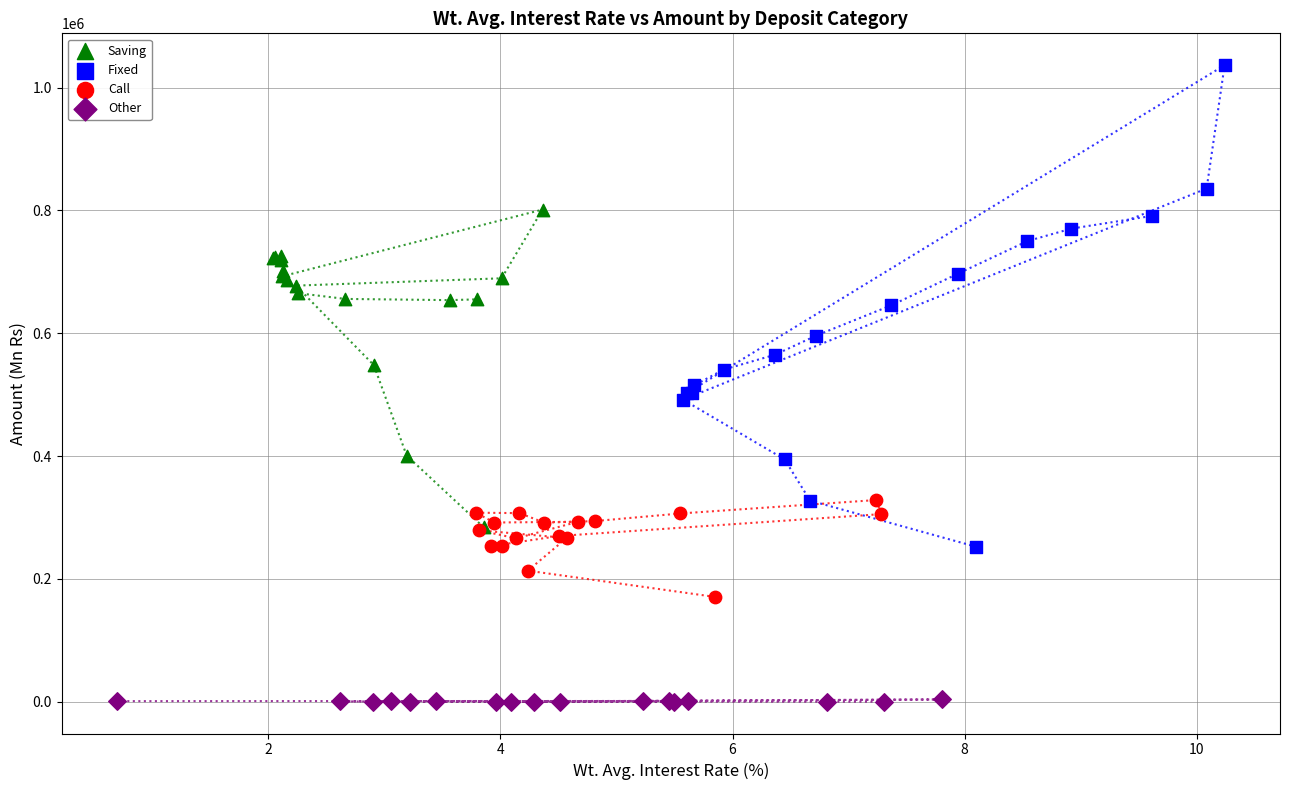

Which series contains the highest Y value?

Fixed